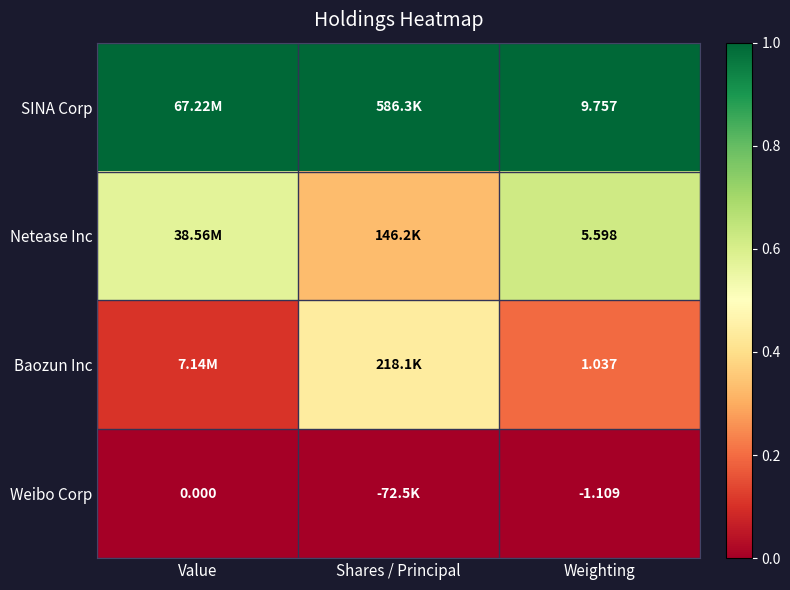

How many categories are shown in the chart?

3